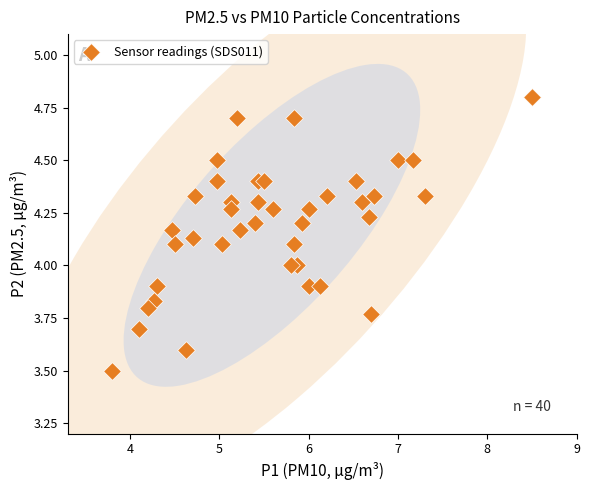

What is the range of X values (max minus min)?

4.7